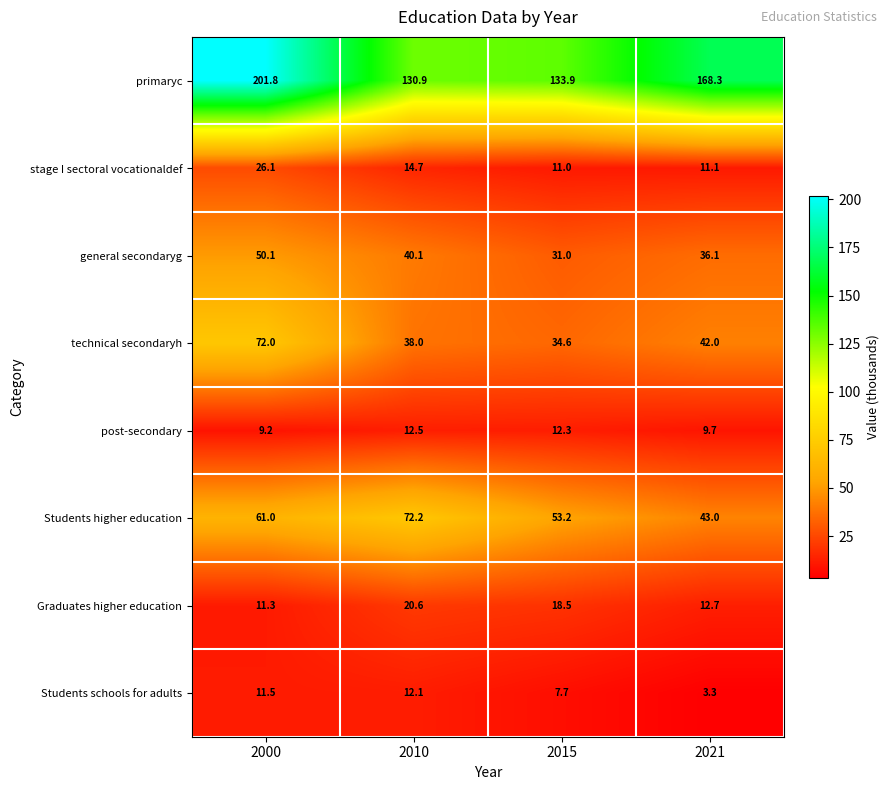

What is the sum of the Students higher education values at 2021 and 2015?

96.2